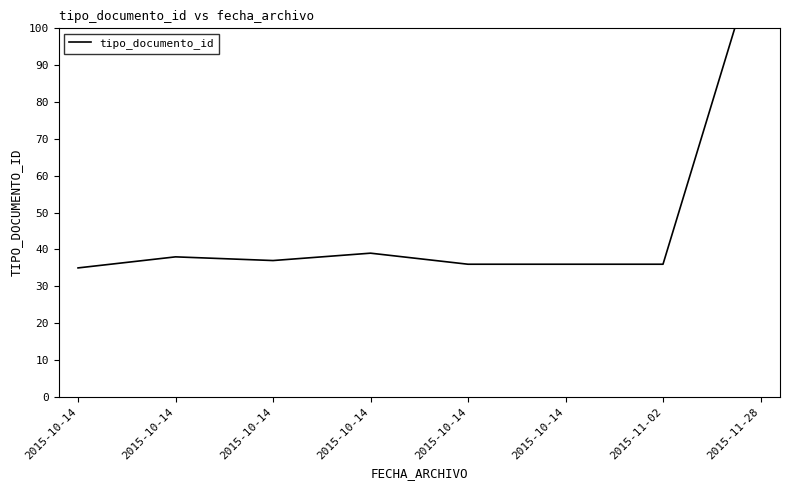

What is the label of the 5th point from the left?

2015-10-14